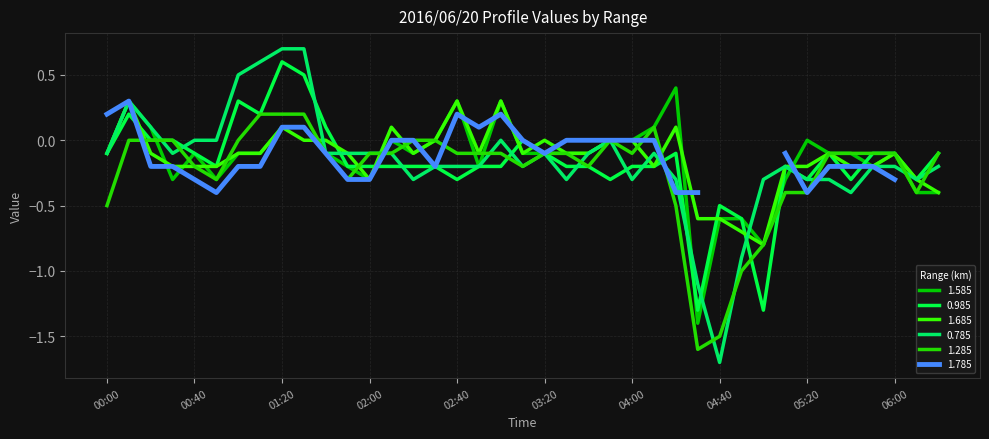

How many data points in 1.685 are less than 0?

27